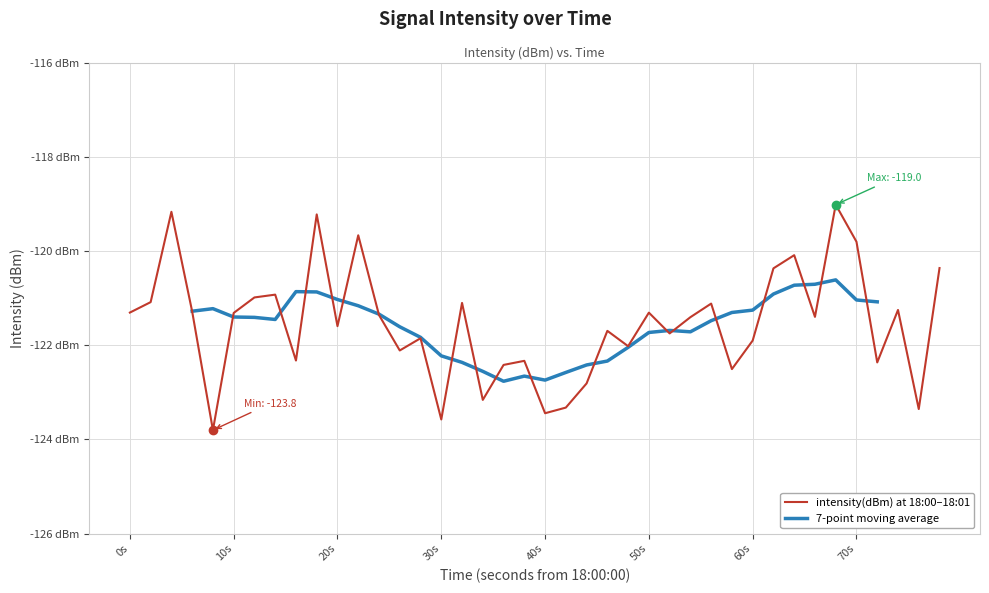

What is the value of the 5th point from the left?

-123.8